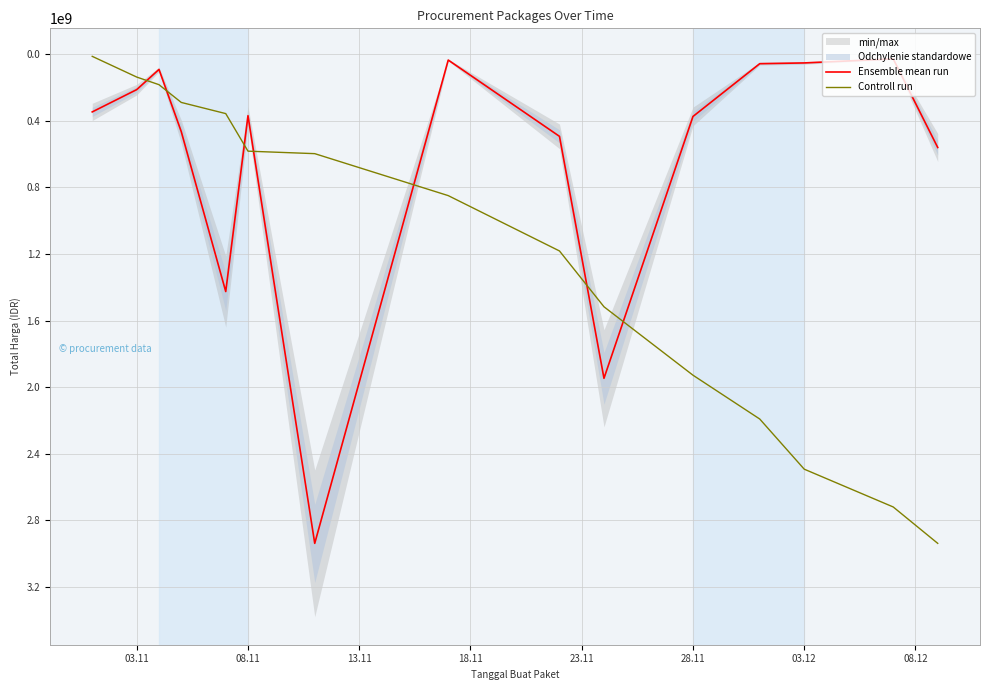

What is the lowest value of the Controll run series?

12057064.9